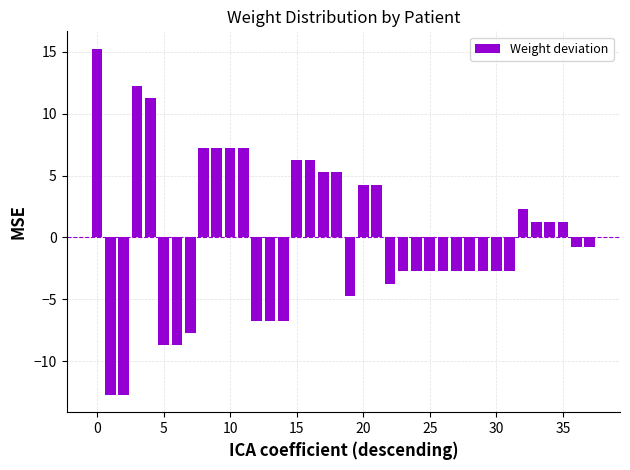

What is the value of the 3rd bar from the left?

-12.7